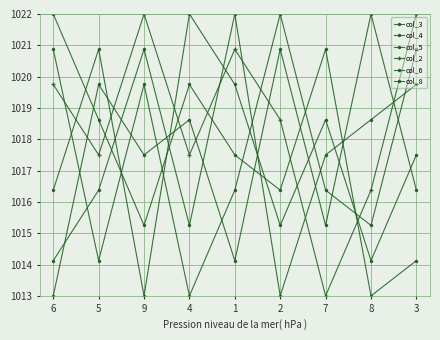

True or false: col_3 has more than 1 points higher than both neighbors.

True